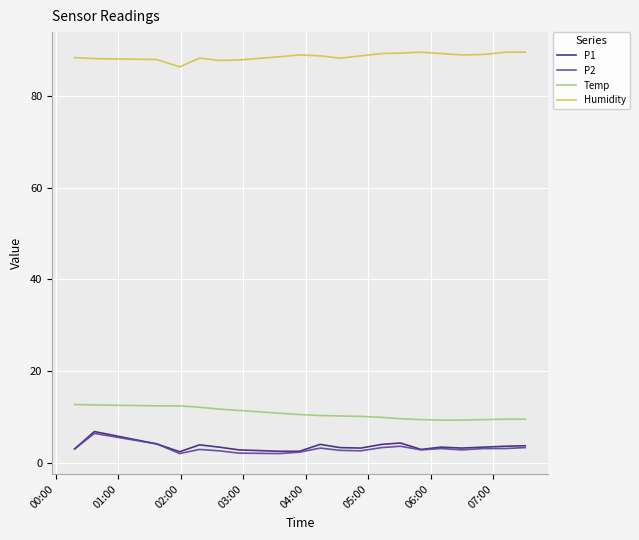

Which series has the largest total across all categories?

Humidity